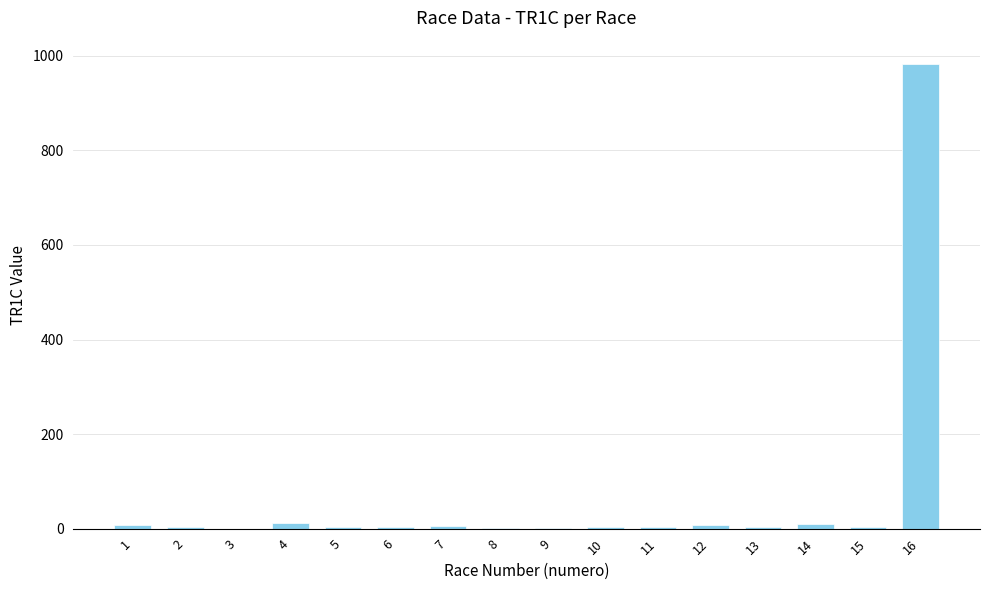

What is the greatest value displayed?

983